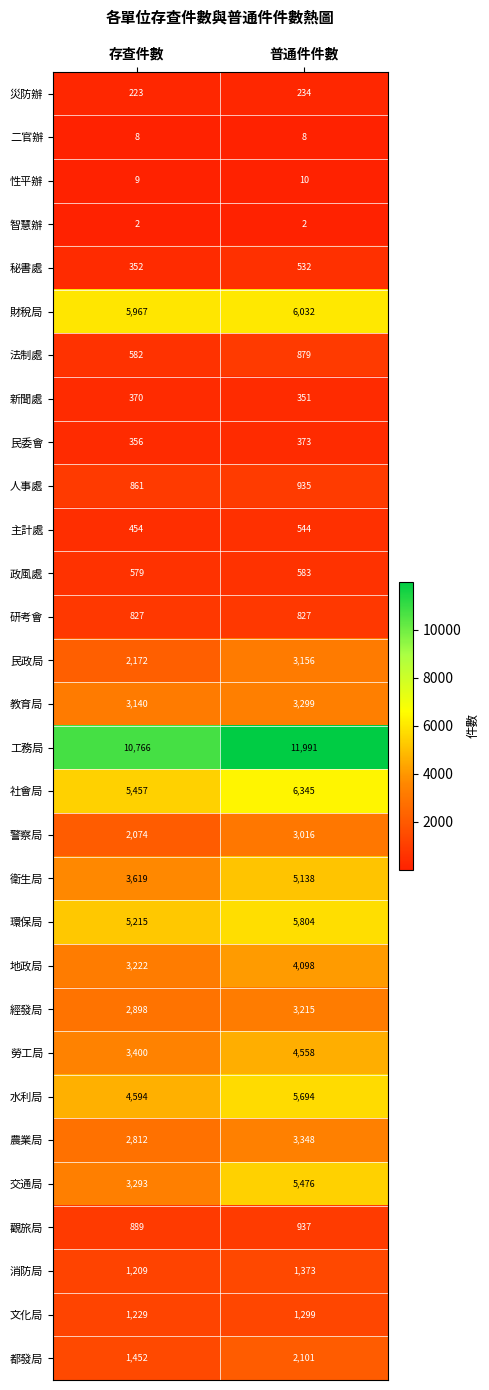

What is the sum of all 地政局 values?

7320